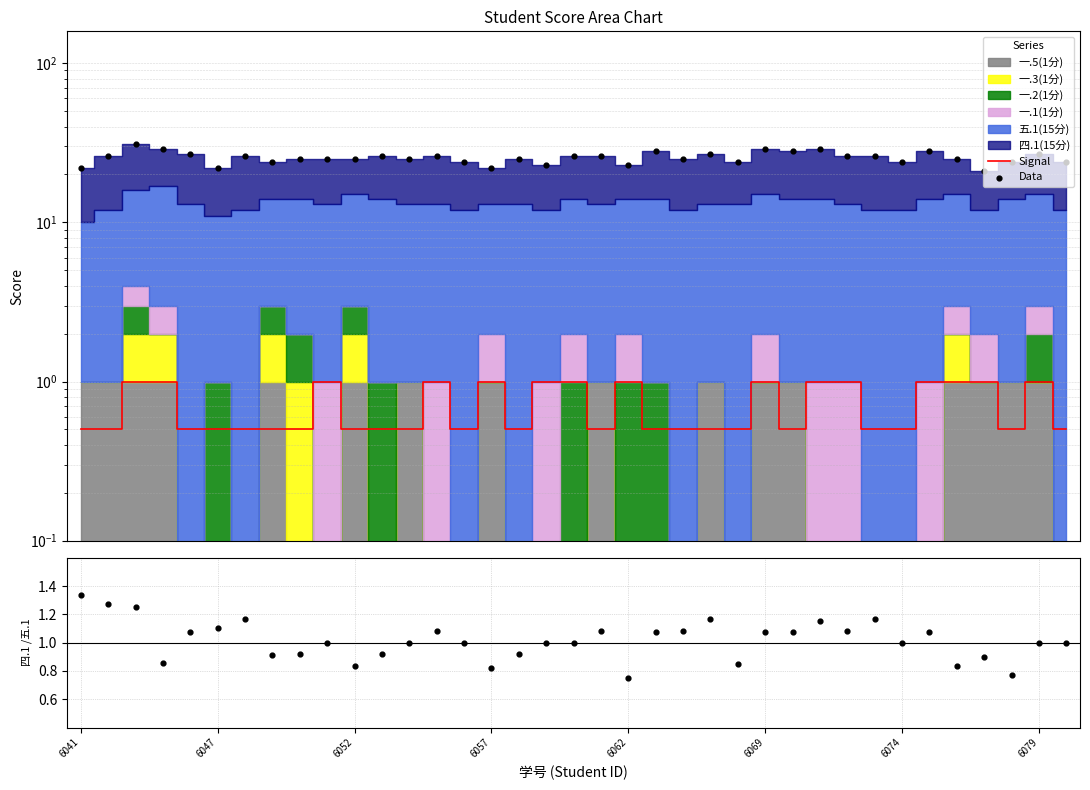

At how many categories does at least one series exceed 26?

10